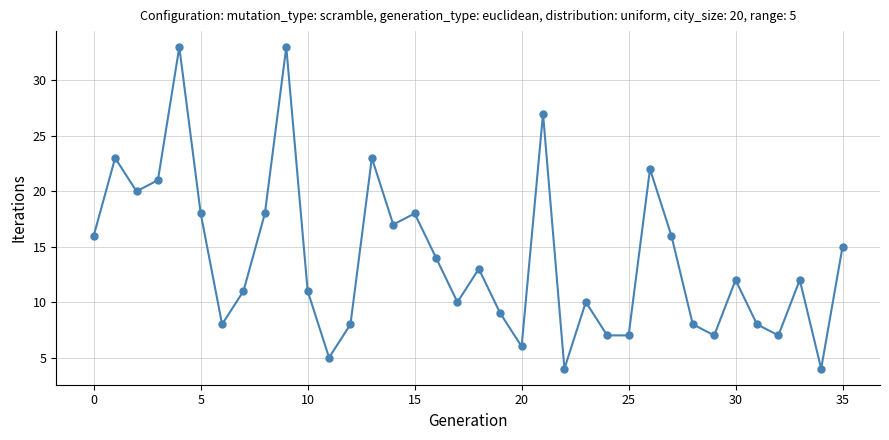

What is the smallest value displayed?

4